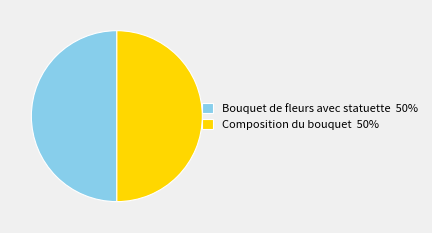

Approximately how many times larger is the value at Bouquet de fleurs avec statuette 50% compared to Composition du bouquet 50%?

1.0